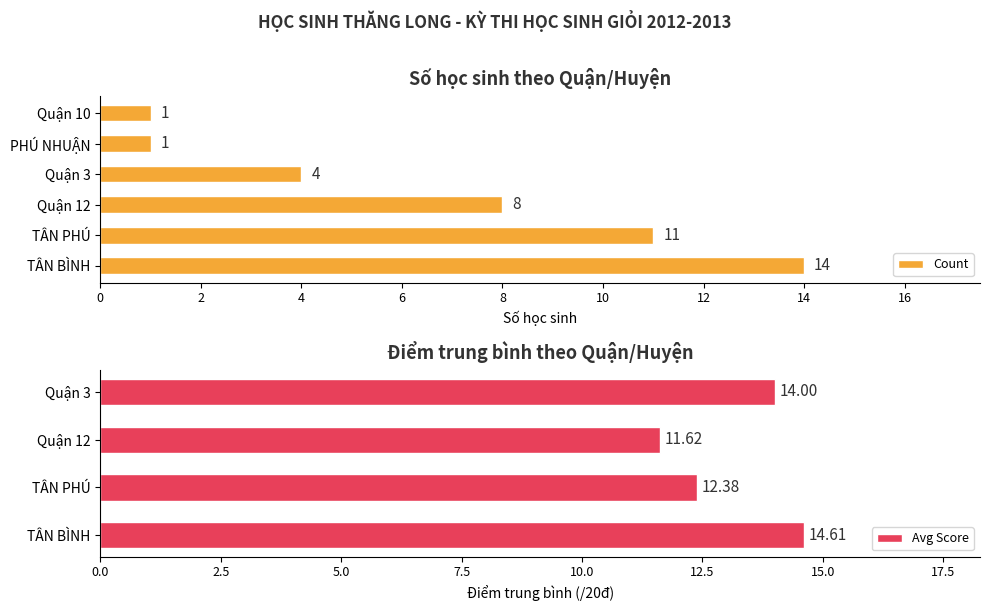

Are the bars grouped side by side (vs. stacked)?

Yes